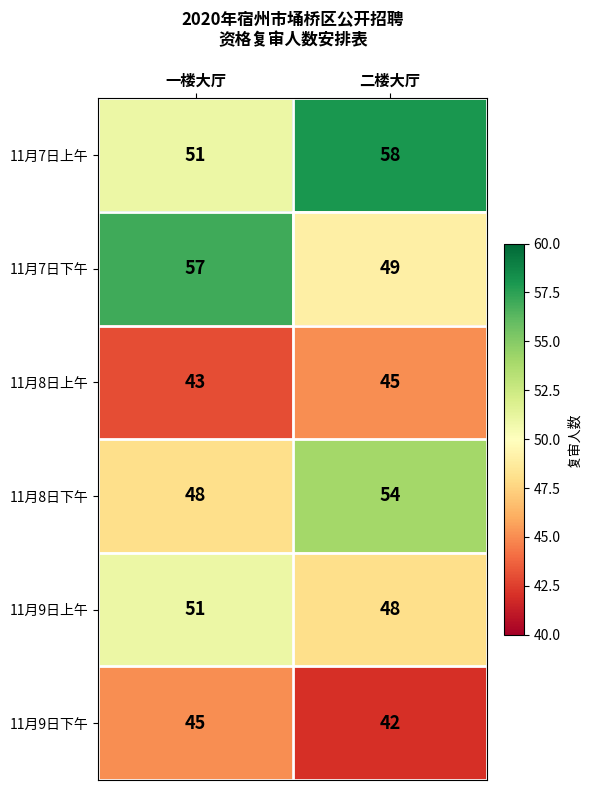

Reading right to left, what are all the values shown in this chart?

11月7日上午: 58	51
11月7日下午: 49	57
11月8日上午: 45	43
11月8日下午: 54	48
11月9日上午: 48	51
11月9日下午: 42	45